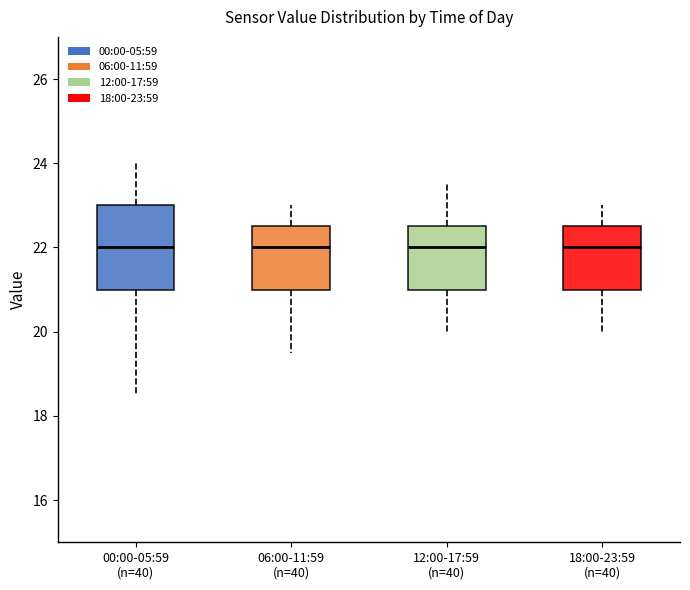

Comparing the boxes themselves (not the whiskers), which one is the tallest?

00:00-05:59 (n=40)